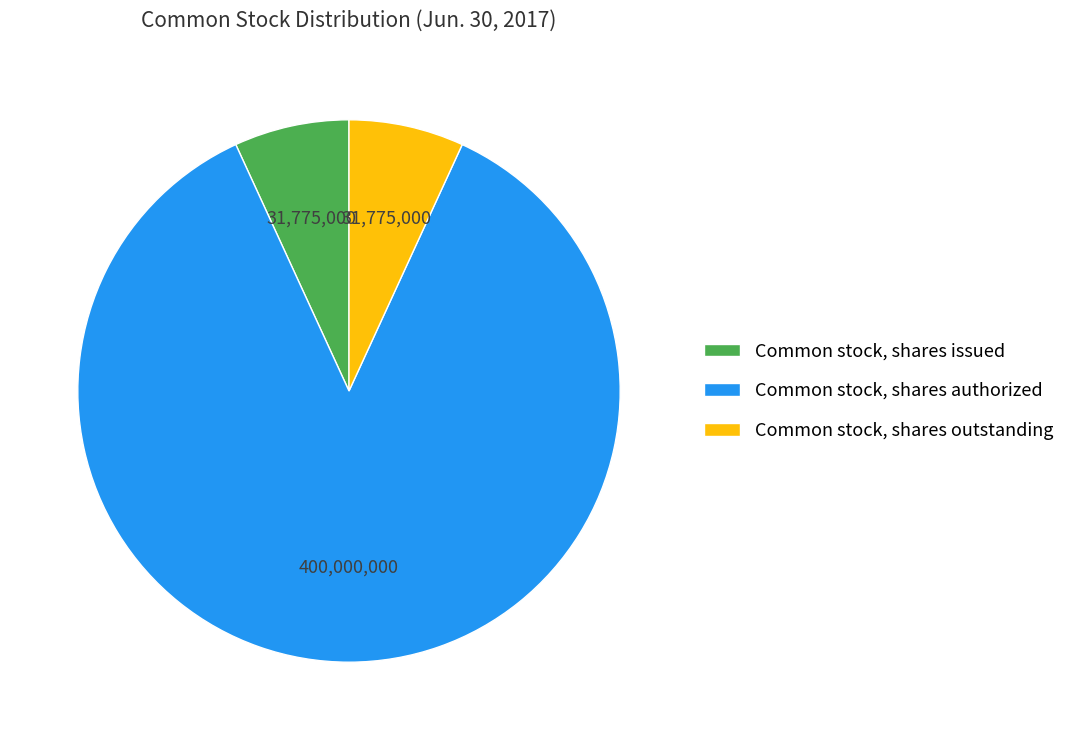

Between Common stock, shares authorized and Common stock, shares issued, which is larger?

Common stock, shares authorized